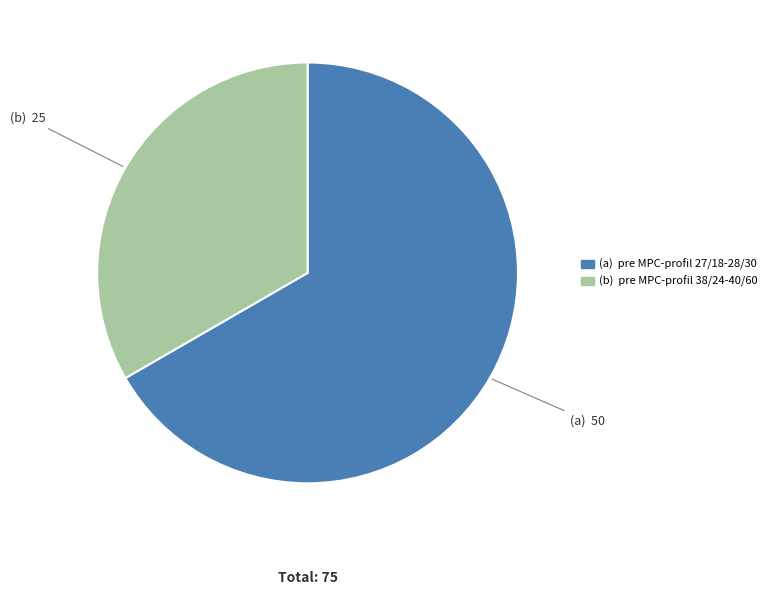

Does any single category account for the majority?

Yes